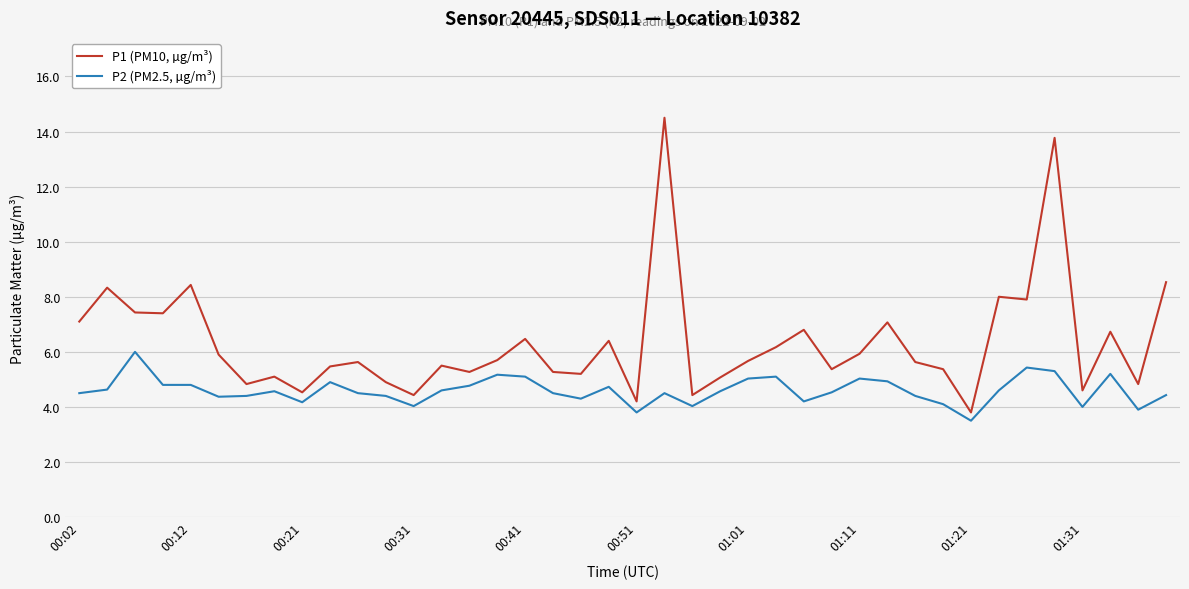

What is the sum of all P1 (PM10, µg/m³) values?

253.7